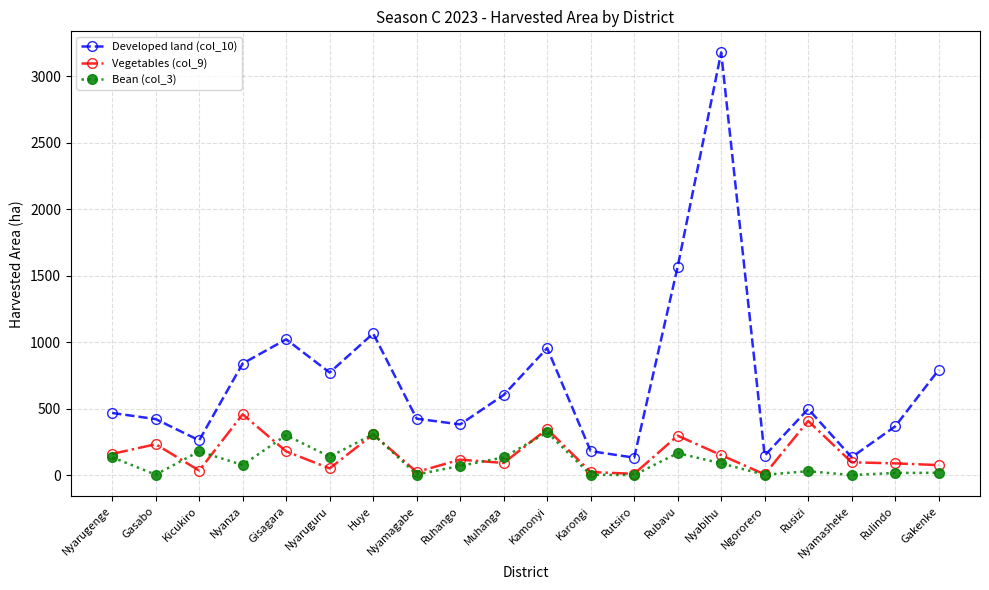

Which series has the largest total across all categories?

Developed land (col_10)